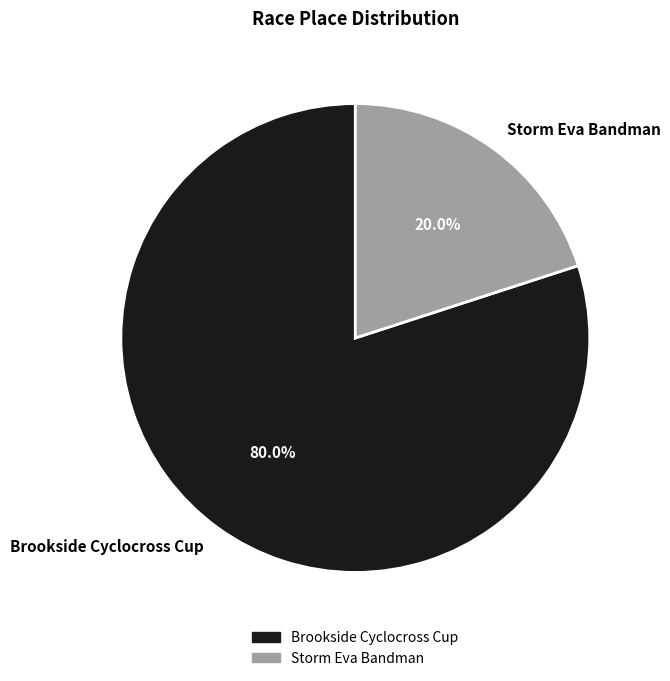

Is it true that Brookside Cyclocross Cup is 88% of the pie?

False